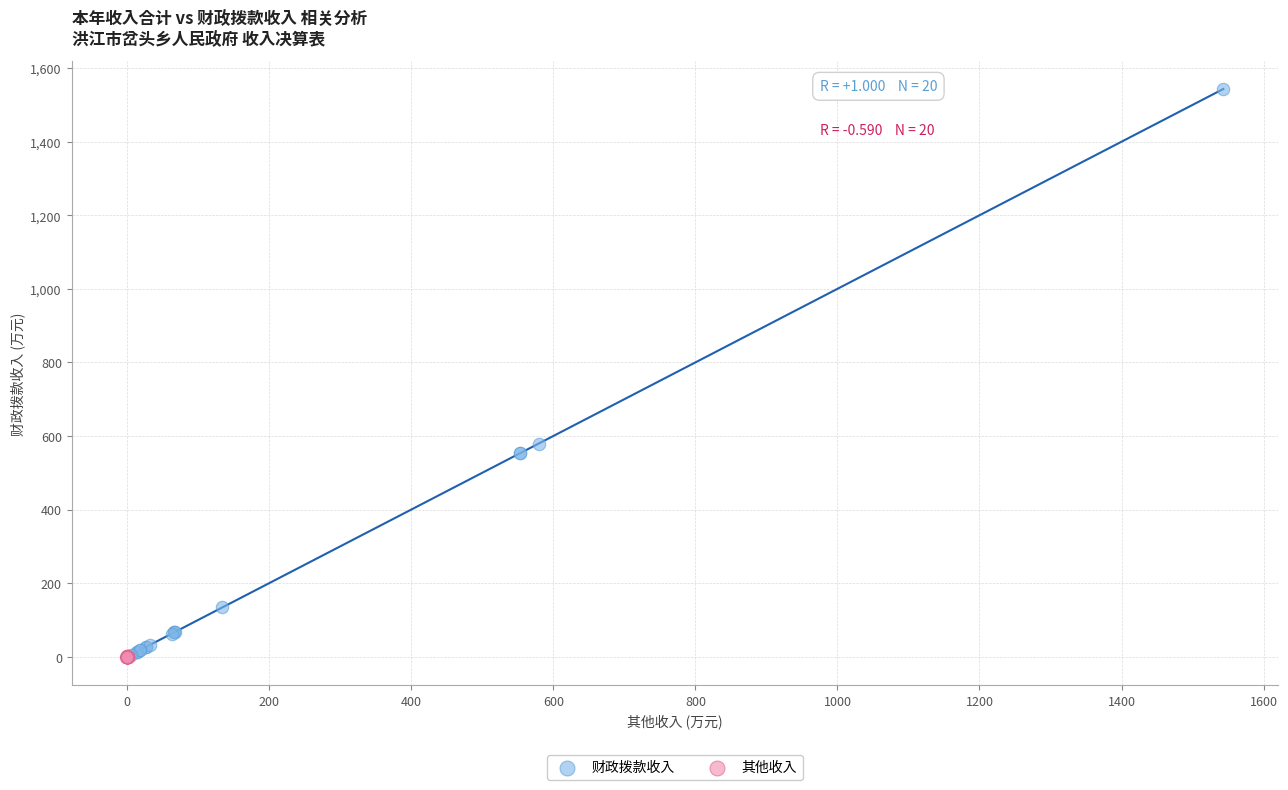

Which series contains the highest Y value?

财政拨款收入